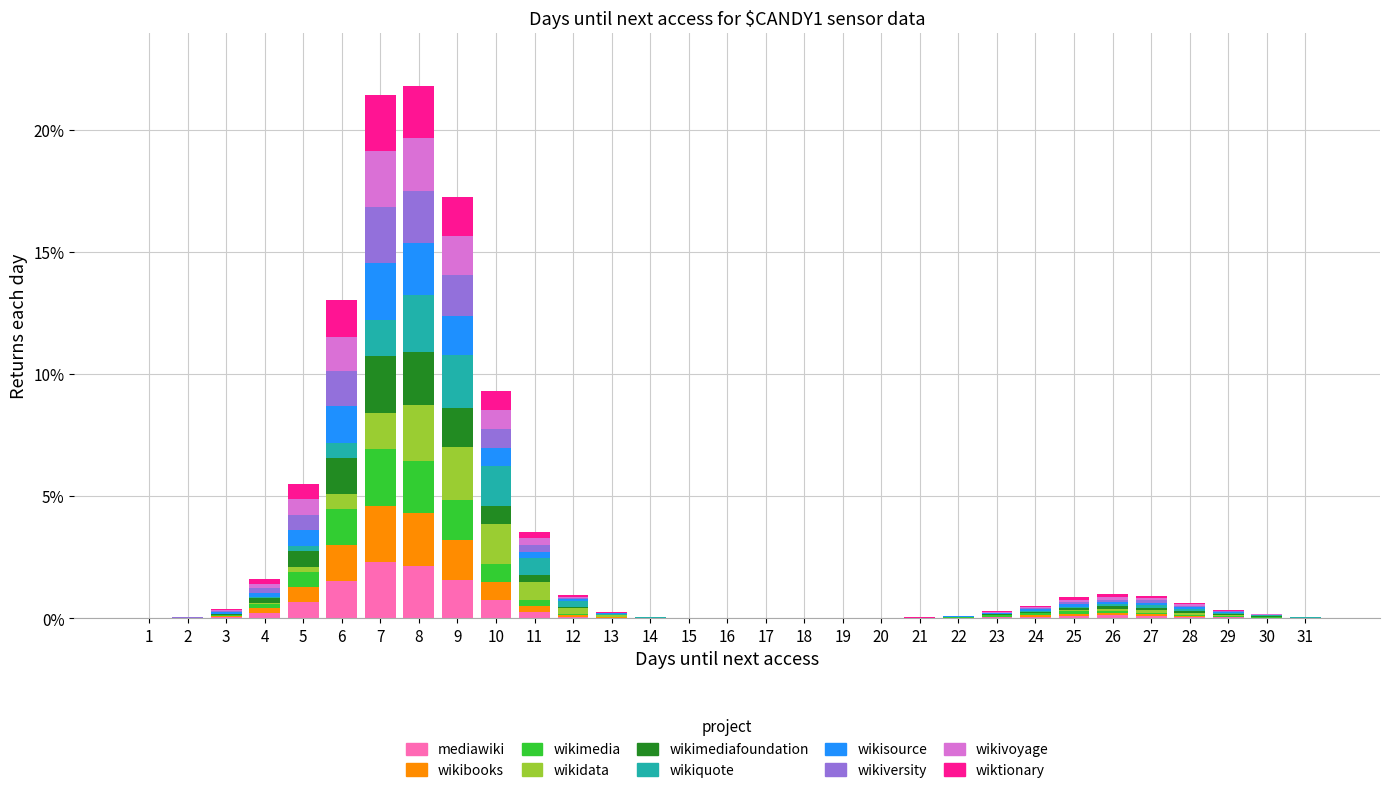

What is the highest value of the mediawiki series?

2.3